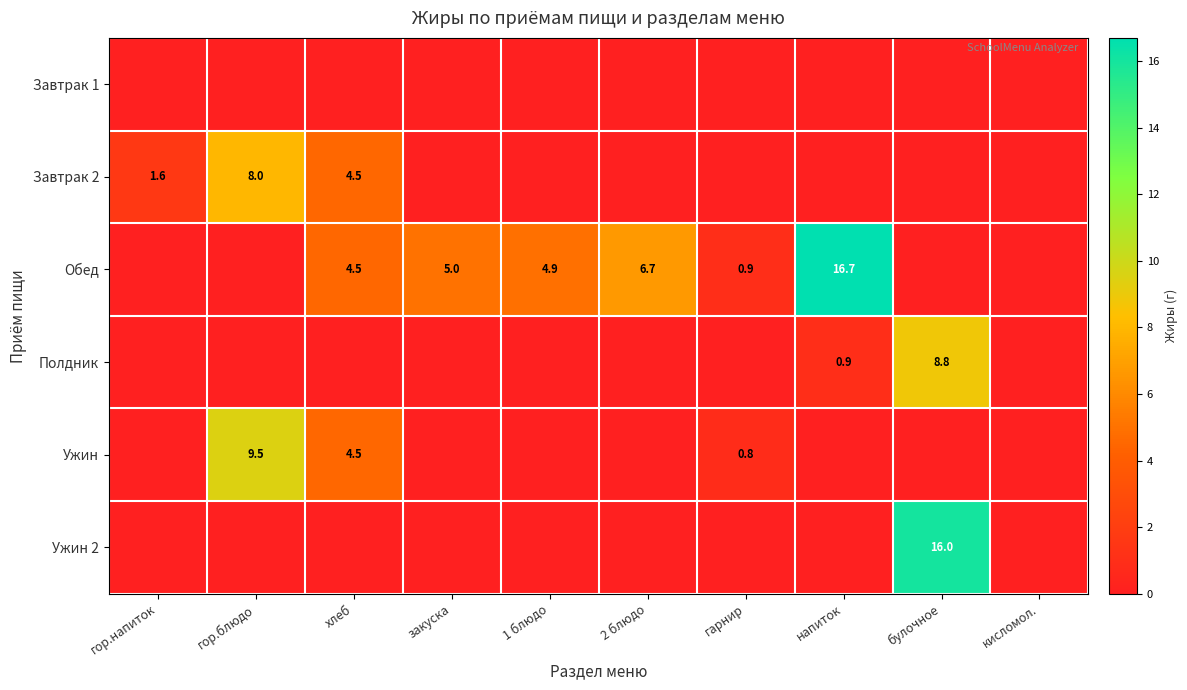

What is the difference between the highest and lowest values at гор.напиток?

1.6